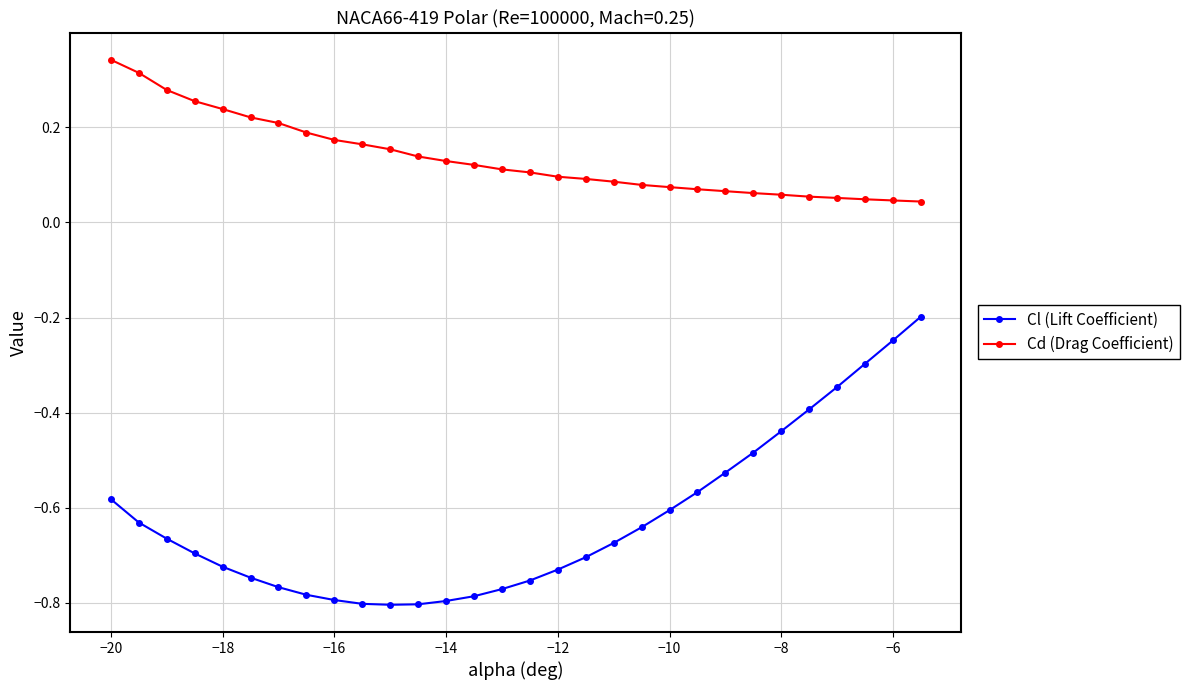

Which series has the widest spread of values?

Cl (Lift Coefficient)